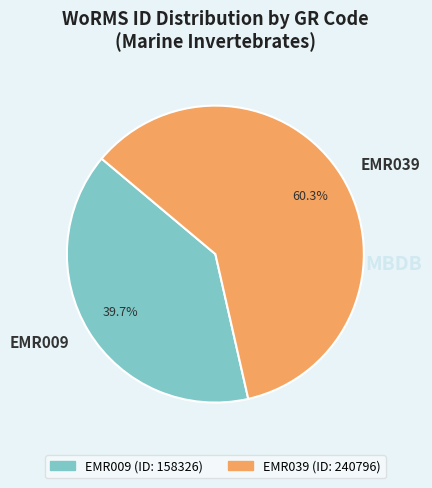

Which has a higher value, EMR009 or EMR039?

EMR039